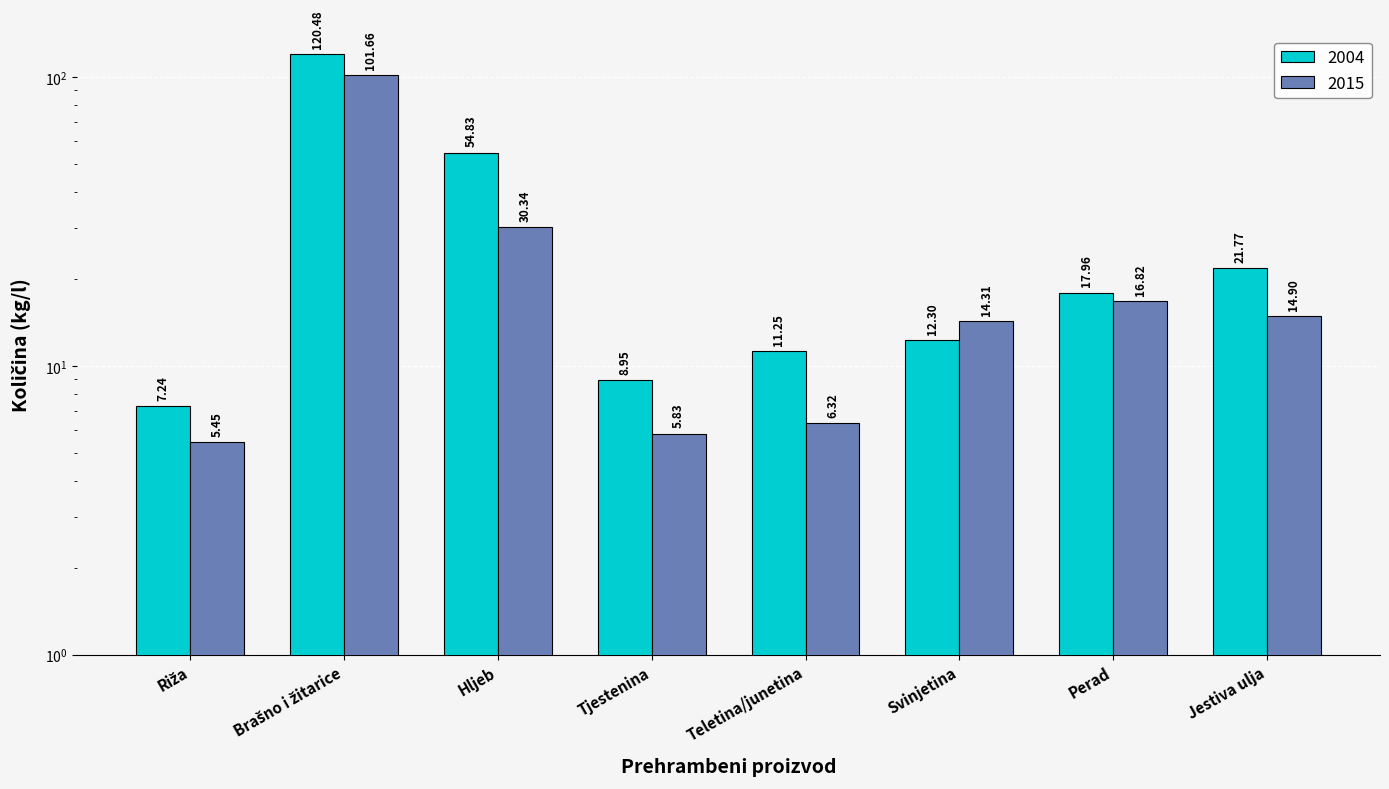

Reading left to right, extract all data points from this chart.

2004: 7.2	120.5	54.8	8.9	11.2	12.3	18.0	21.8
2015: 5.5	101.7	30.3	5.8	6.3	14.3	16.8	14.9